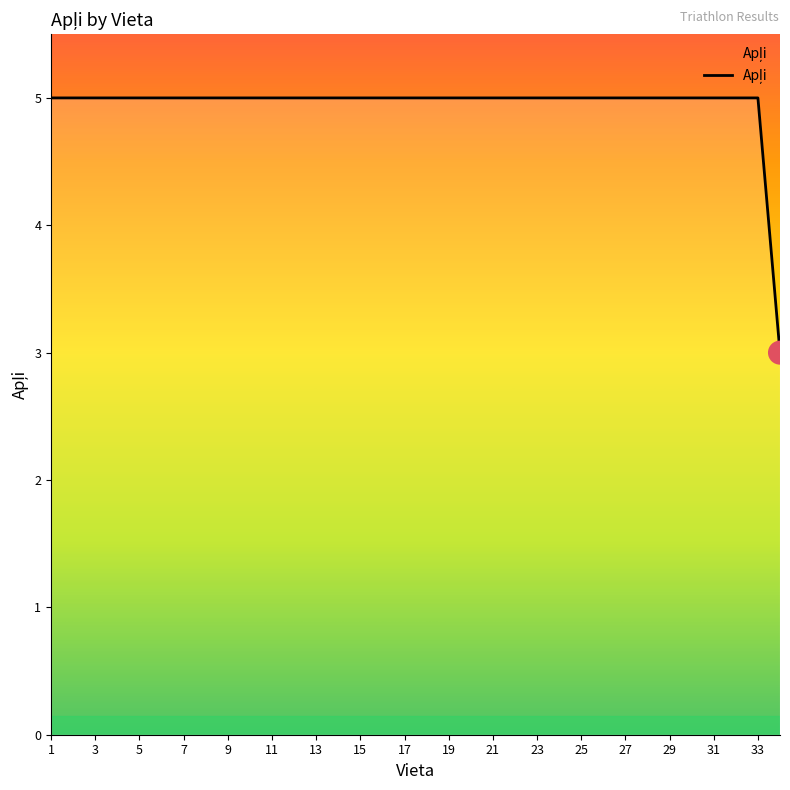

What is the greatest value displayed?

5